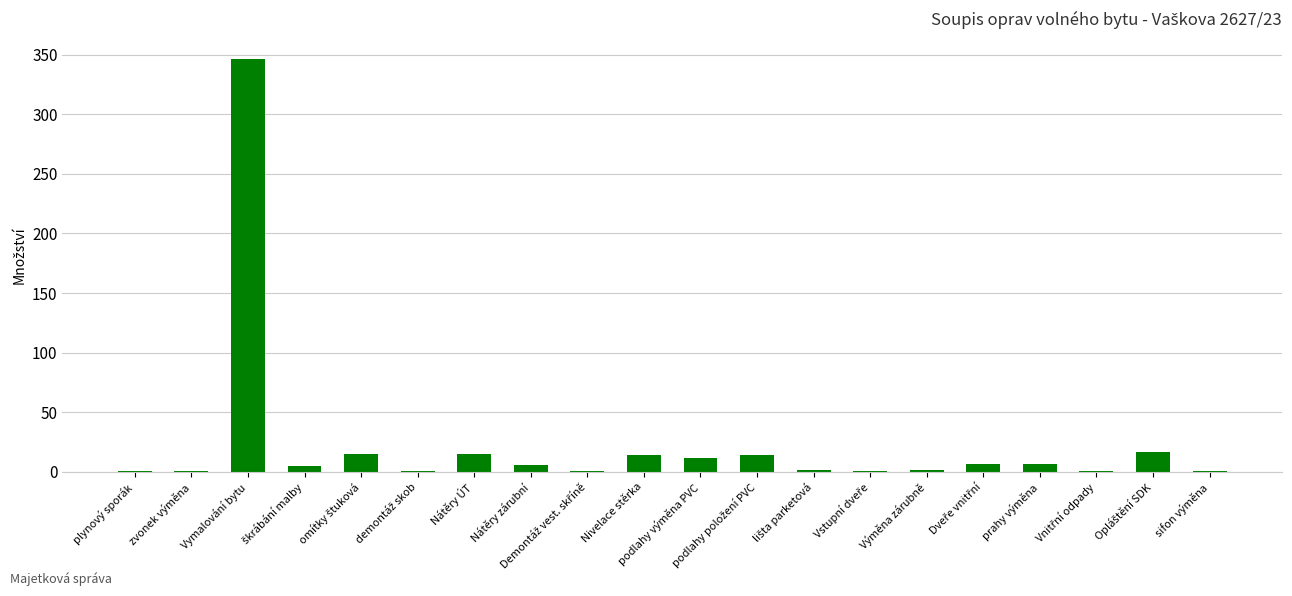

Between zvonek výměna and podlahy výměna PVC, which is larger?

podlahy výměna PVC